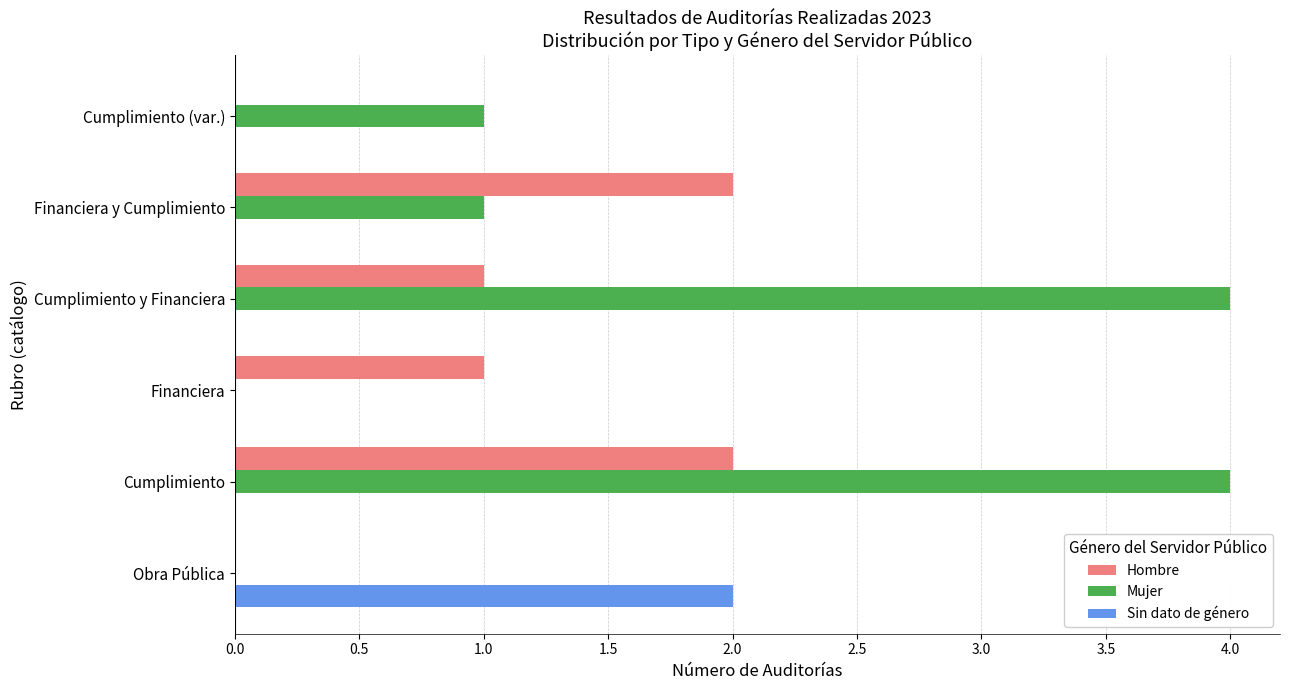

At which category is the sum across all series the highest?

Cumplimiento